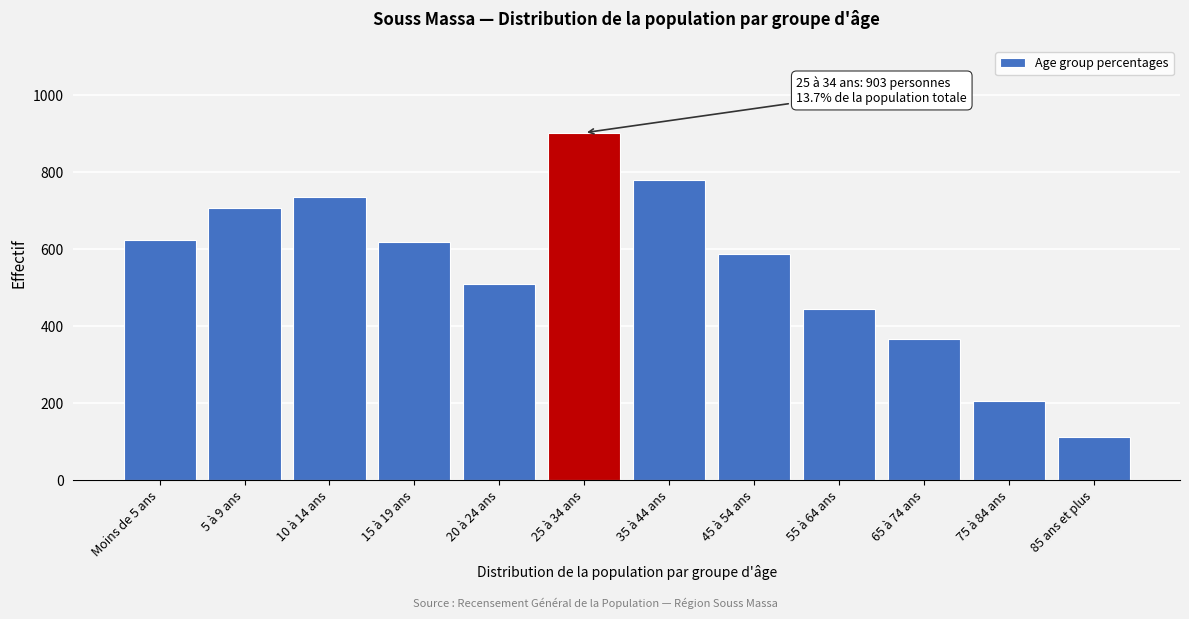

Reading left to right, extract all data points from this chart.

625	707	736	619	510	903	779	587	445	368	207	114